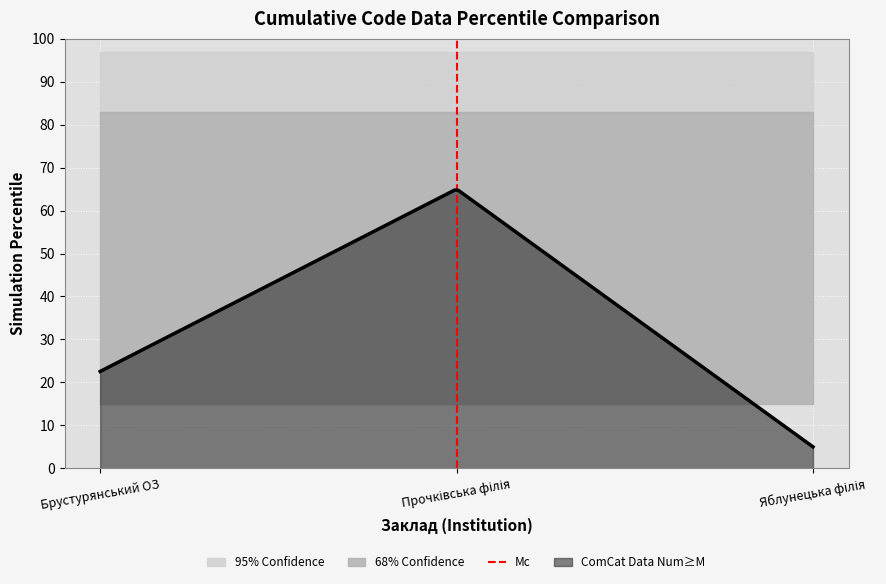

What is the maximum value for ComCat Data Num≥M?

64.8